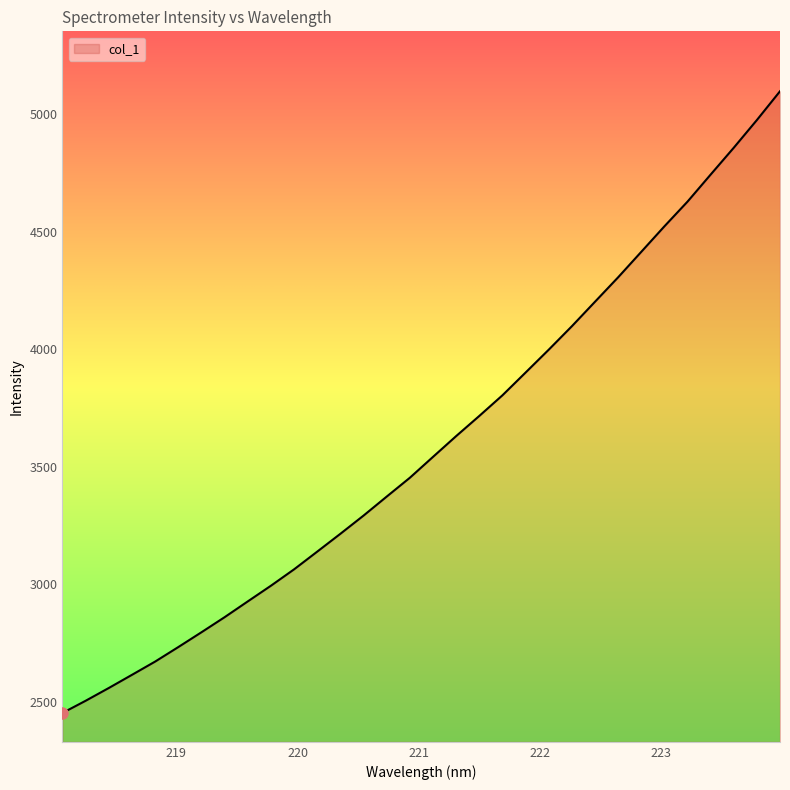

True or false: the data has more than 1 interior local peaks.

False